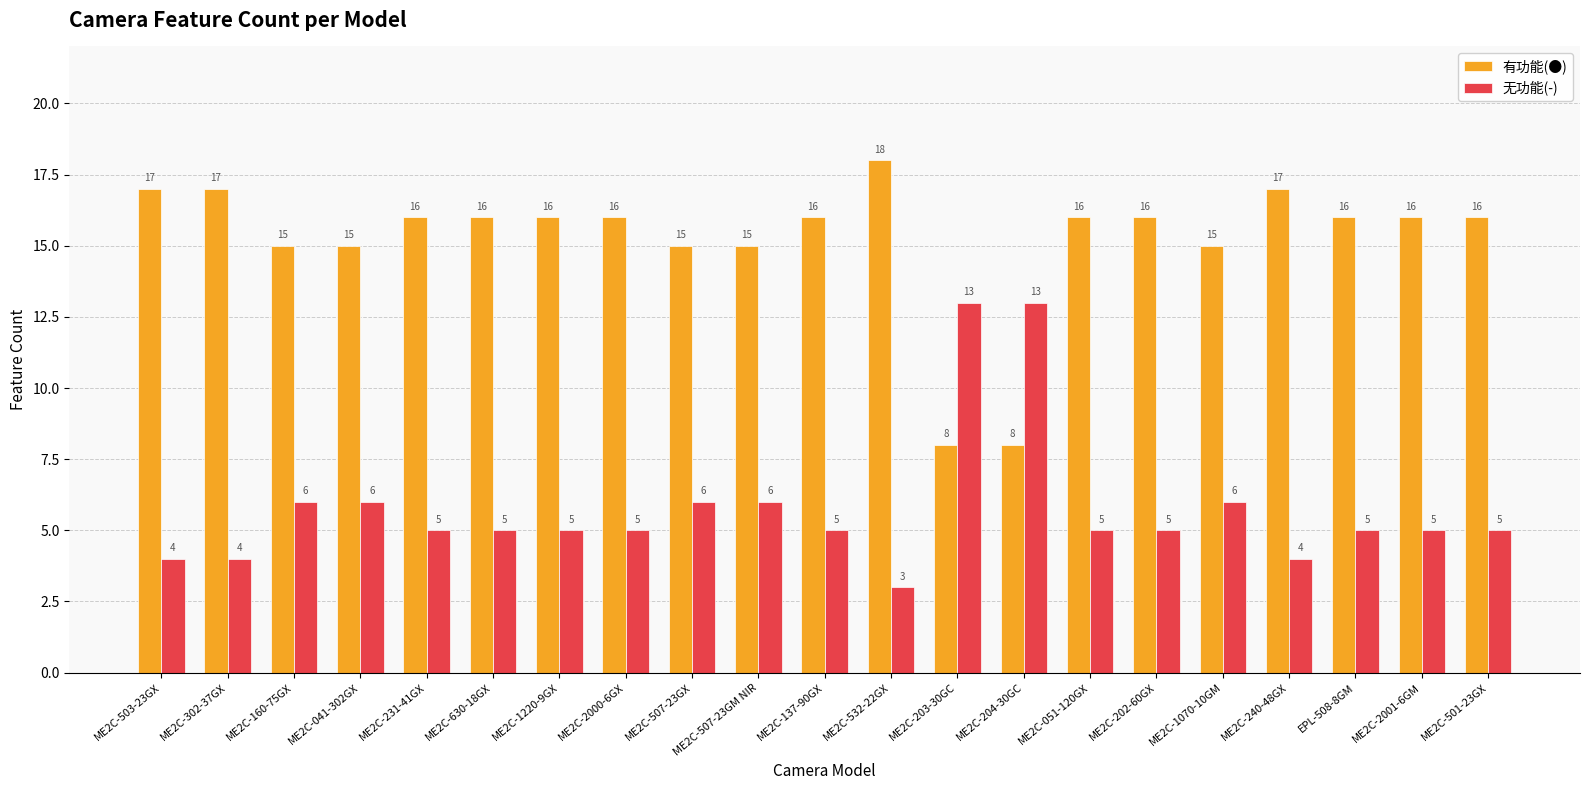

What is the difference between the maximum and minimum values in the 有功能(●) series?

10